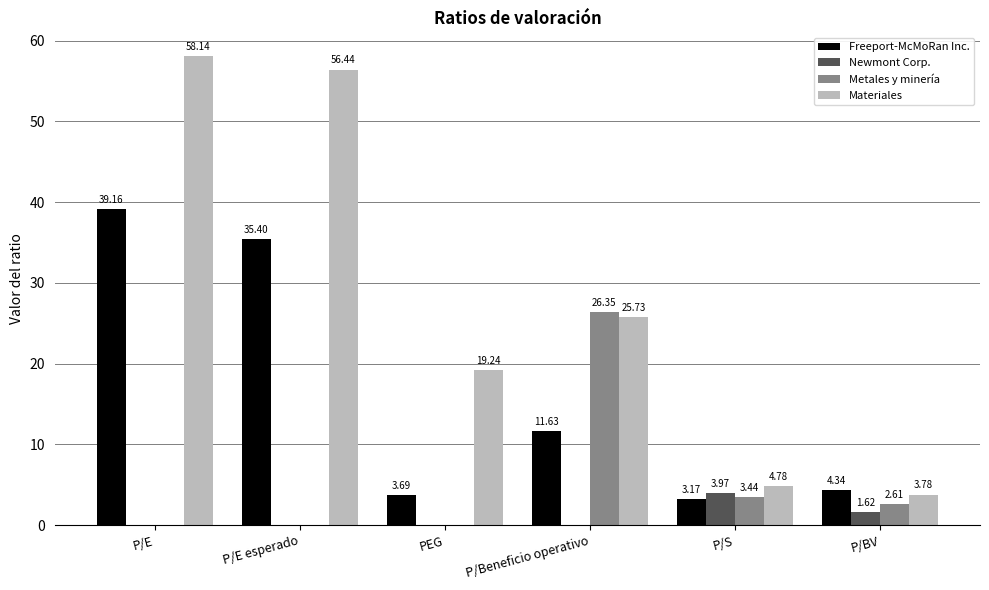

Read the Materiales value at P/Beneficio operativo.

25.7